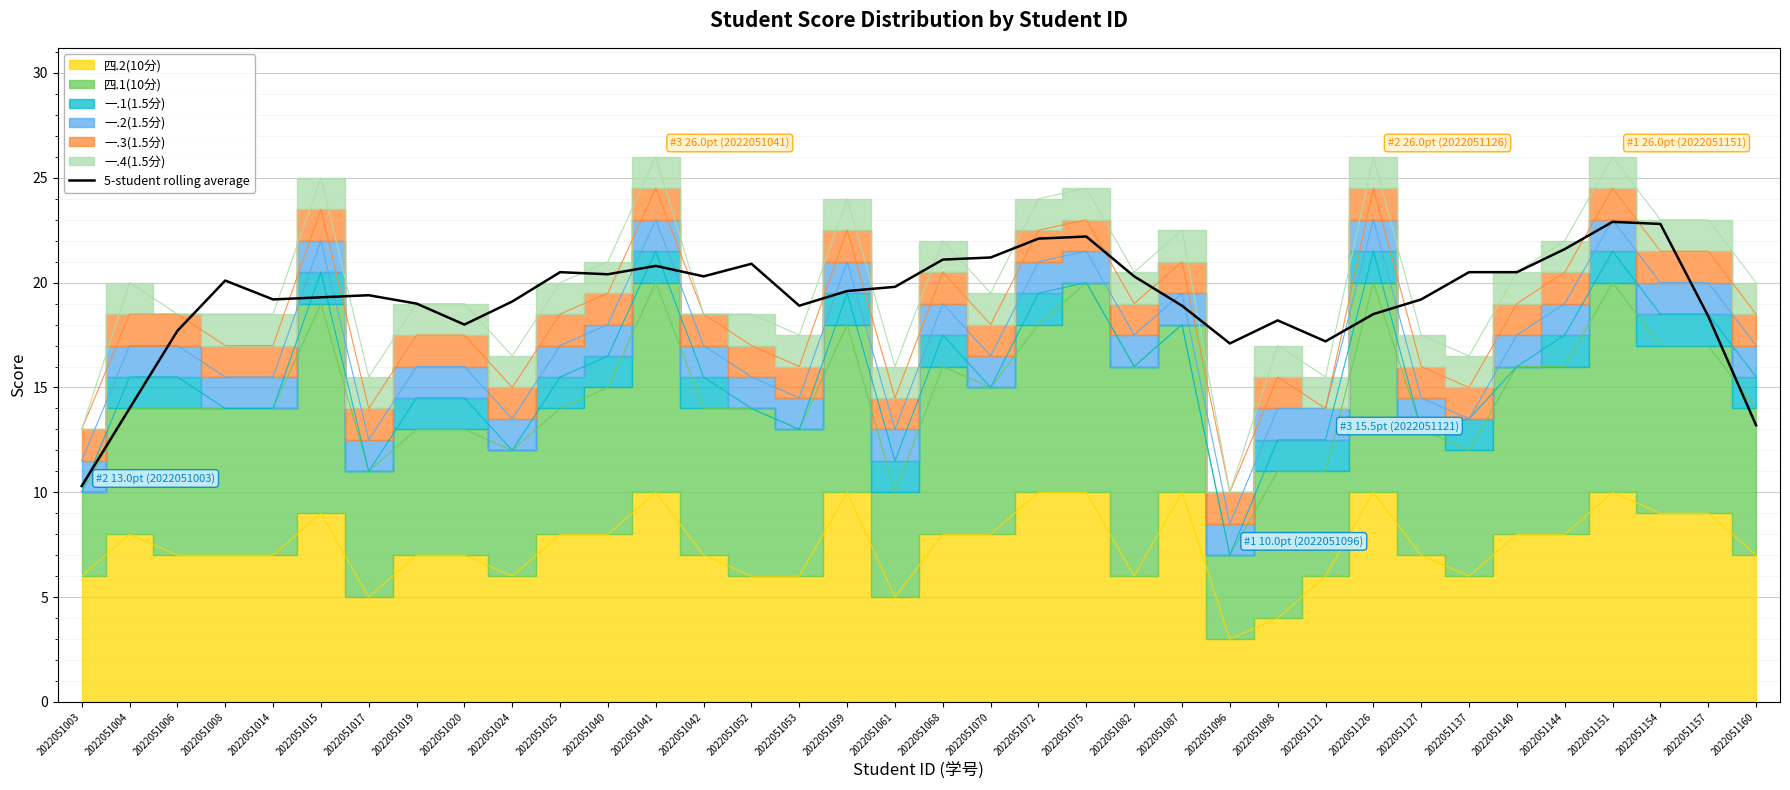

What is the smallest value displayed?

10.3